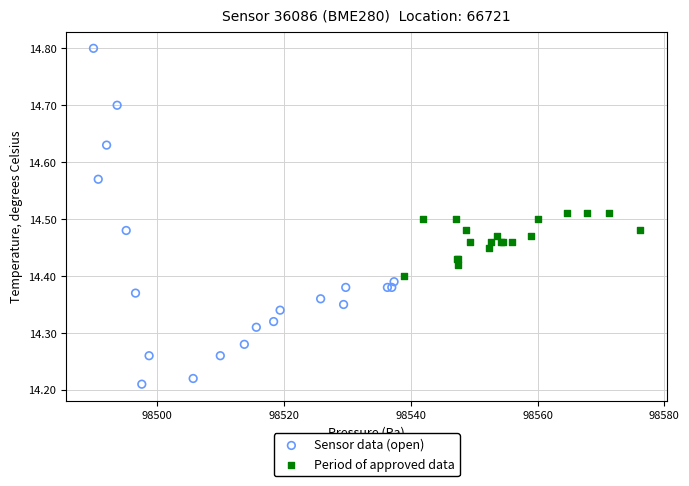

What are all the series names shown in the legend?

Sensor data (open), Period of approved data